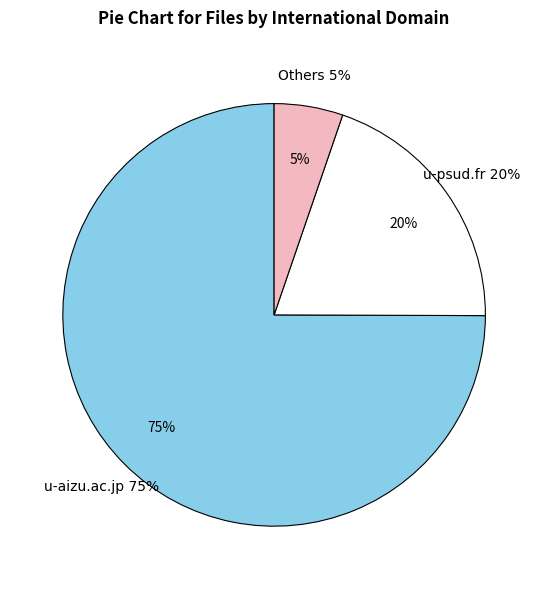

Does u-aizu.ac.jp account for over 50% of the chart?

Yes